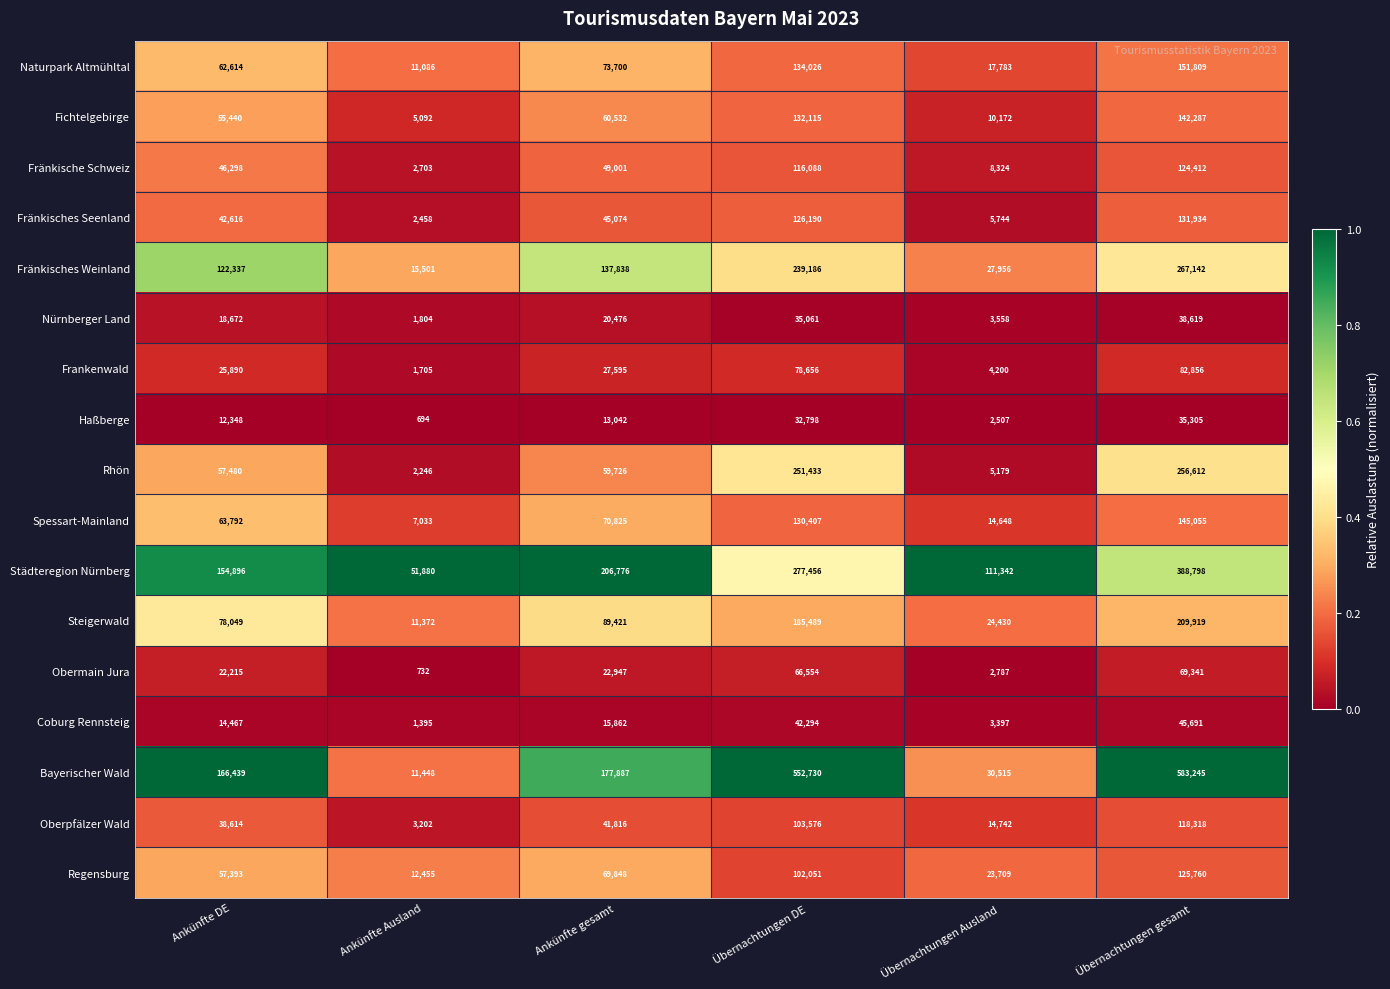

Count the number of categories in the chart.

6